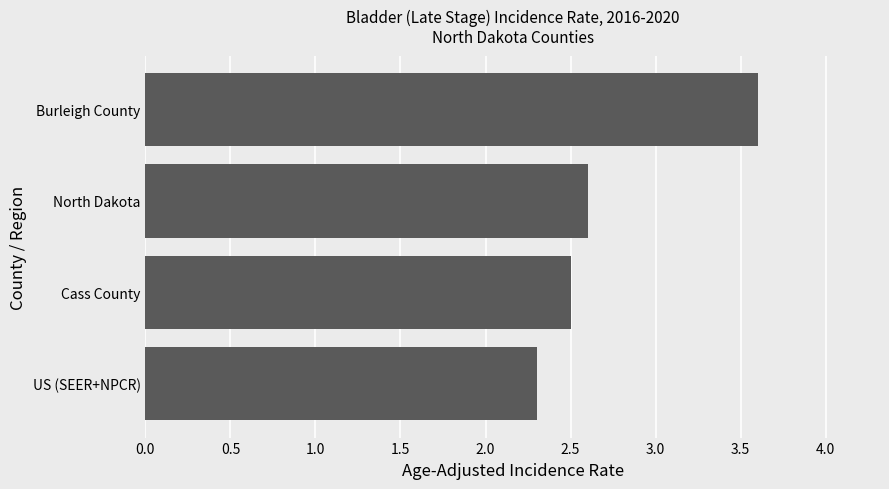

List the labels in order of value, largest first.

Burleigh County, North Dakota, Cass County, US (SEER+NPCR)